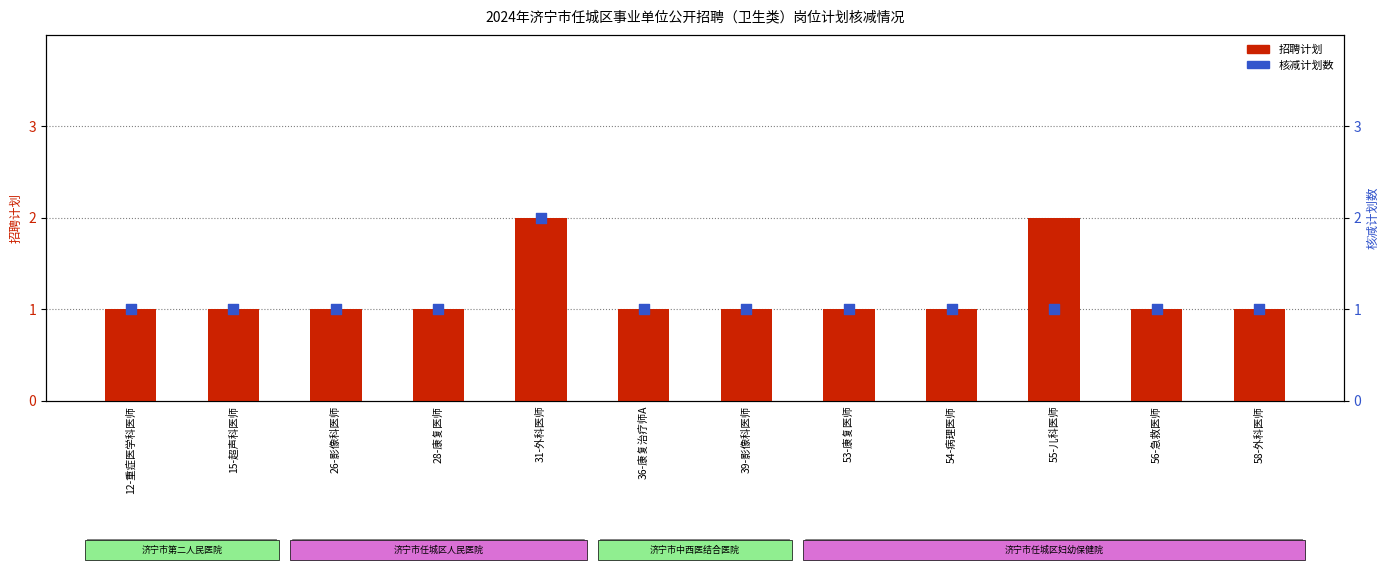

Which series has the largest Y range (max minus min)?

招聘计划